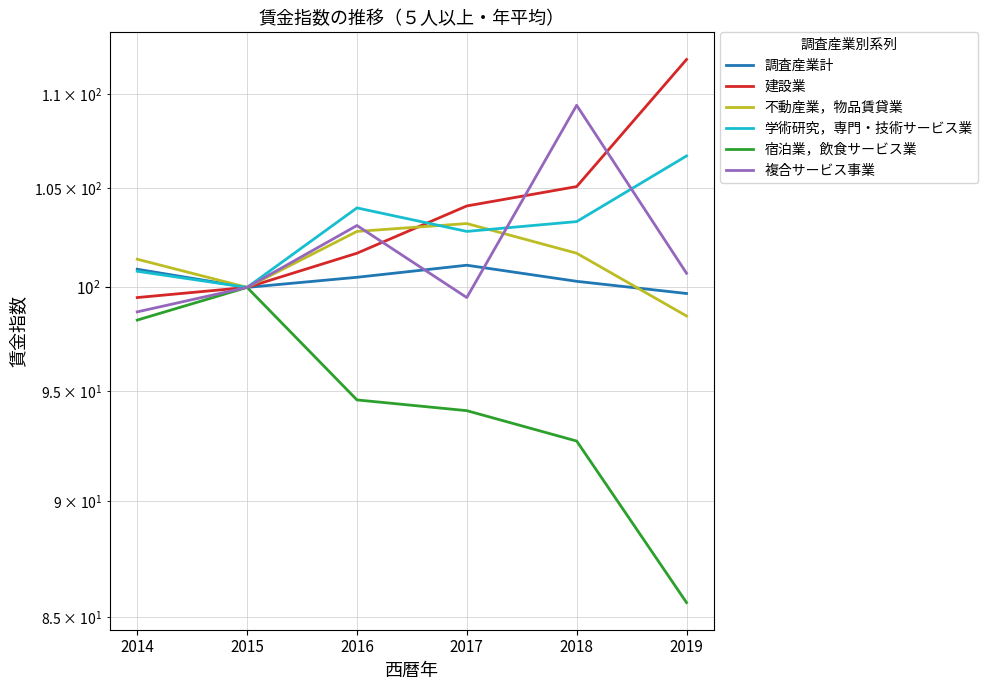

Read the 不動産業，物品賃貸業 value at 2016.

102.8